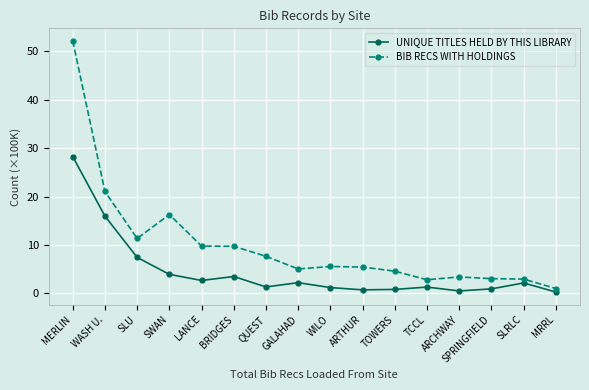

What is the sum of the UNIQUE TITLES HELD BY THIS LIBRARY values at TOWERS and QUEST?

2.2